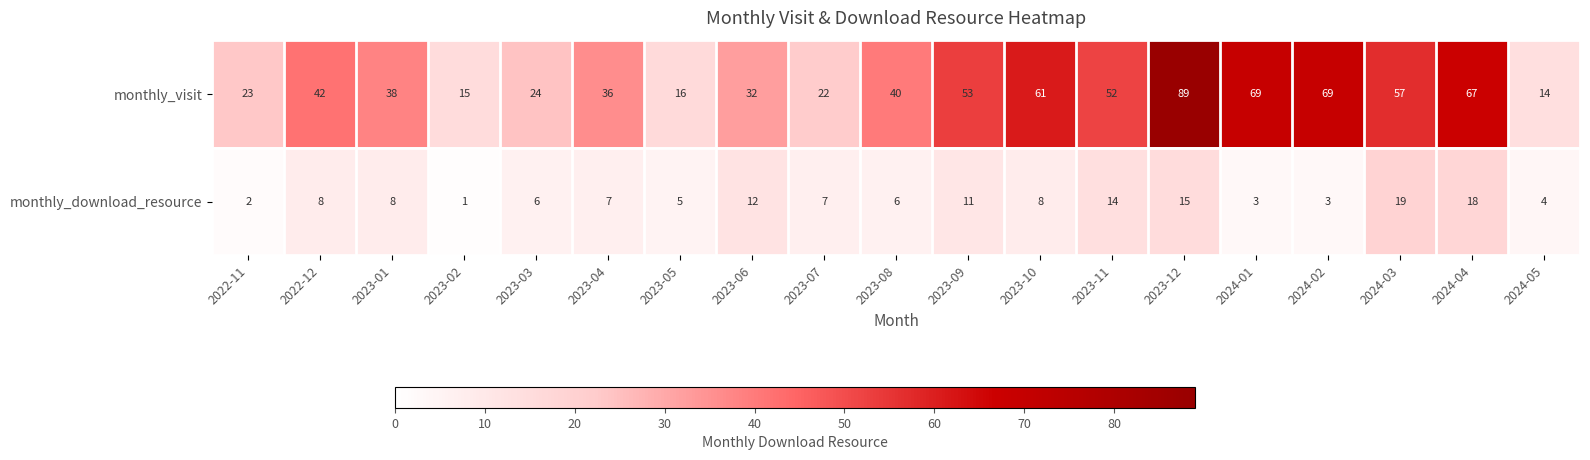

List the series in order of their overall mean, highest first.

monthly_visit, monthly_download_resource